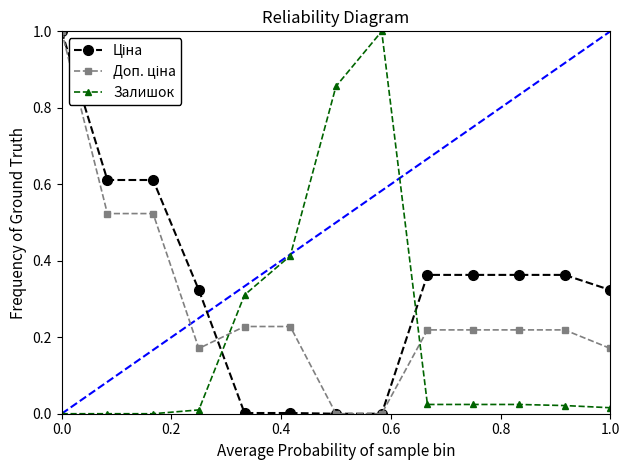

What is the greatest value displayed?

1.0